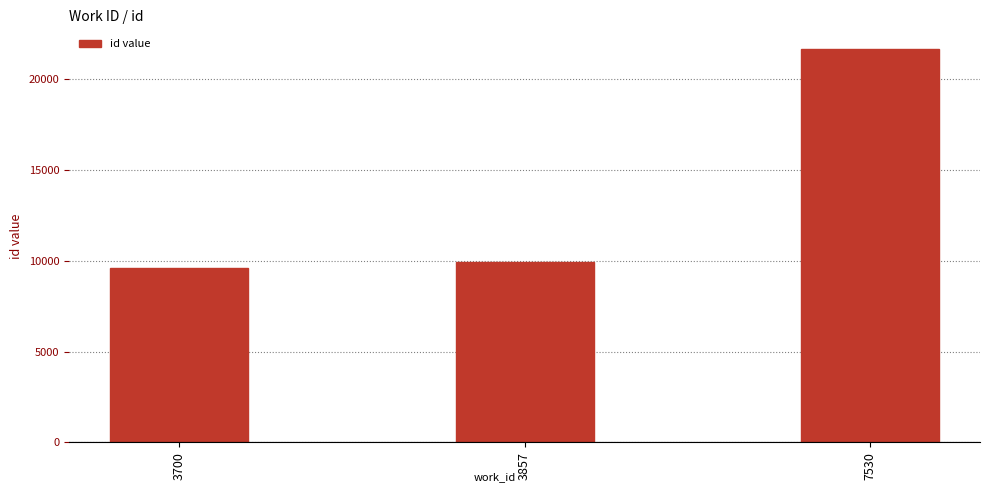

Which label corresponds to the smallest value in the chart?

3700